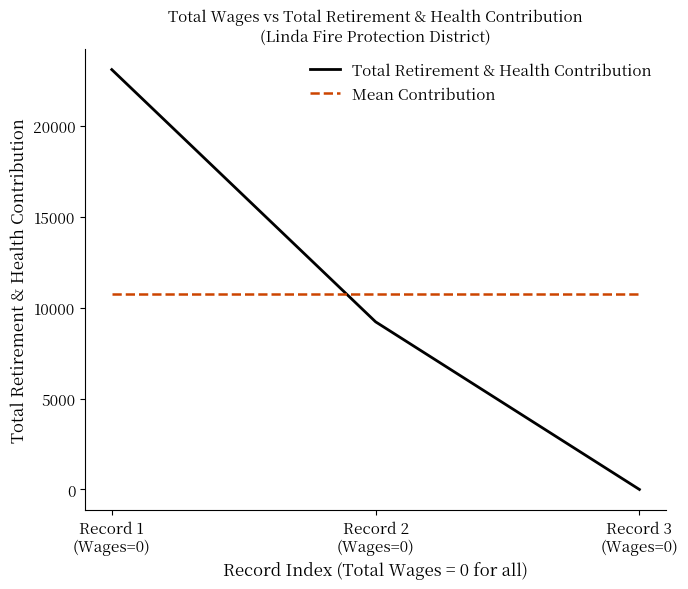

What is the difference between the Total Retirement & Health Contribution values at Record 1
(Wages=0) and Record 3
(Wages=0)?

23110